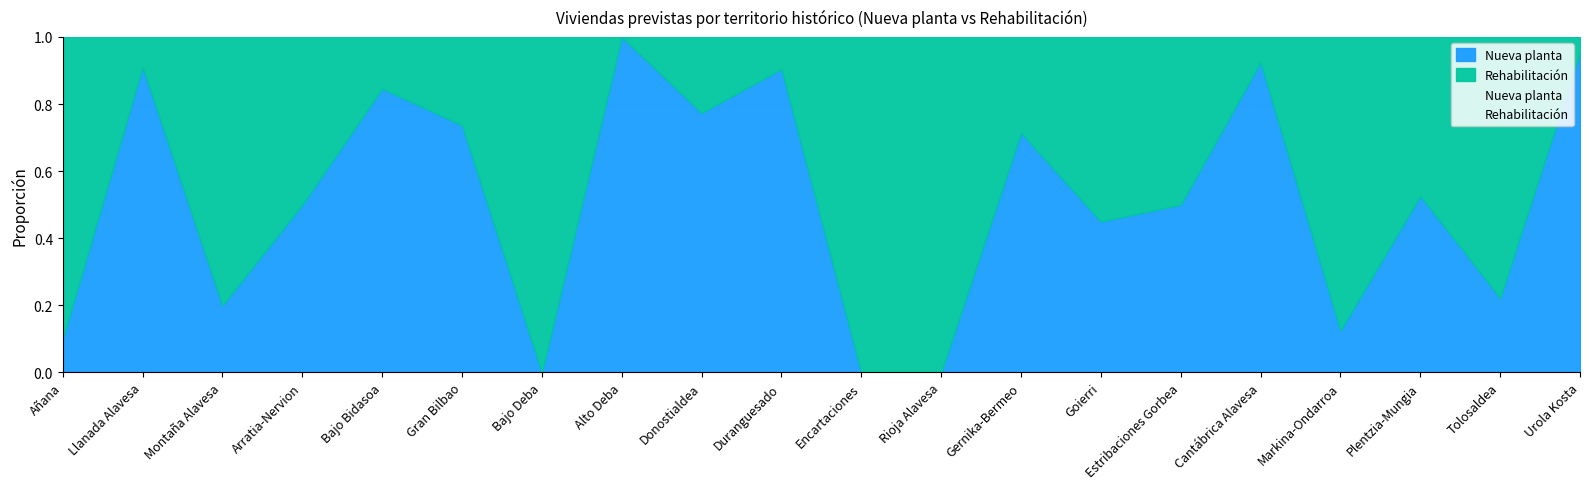

Is it true that Nueva planta equals 58 at Donostialdea?

False